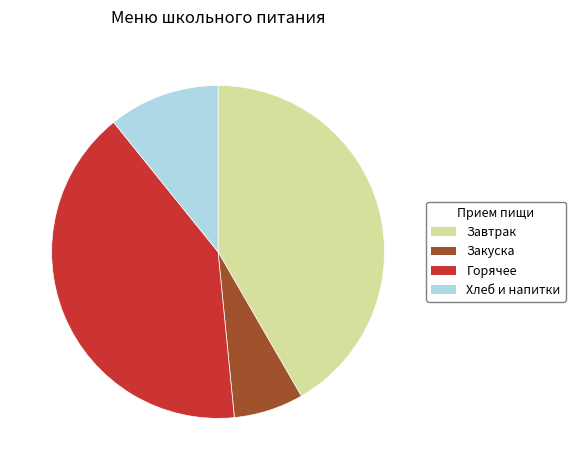

Between Завтрак and Горячее, which is larger?

Завтрак